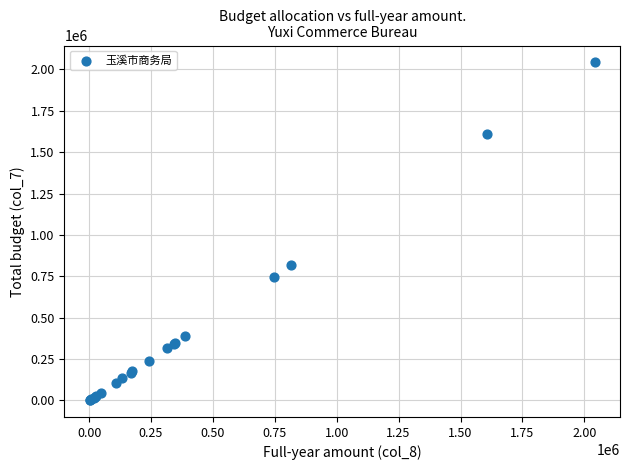

What Y value in the scatter plot is closest to 1022206?

815466.6